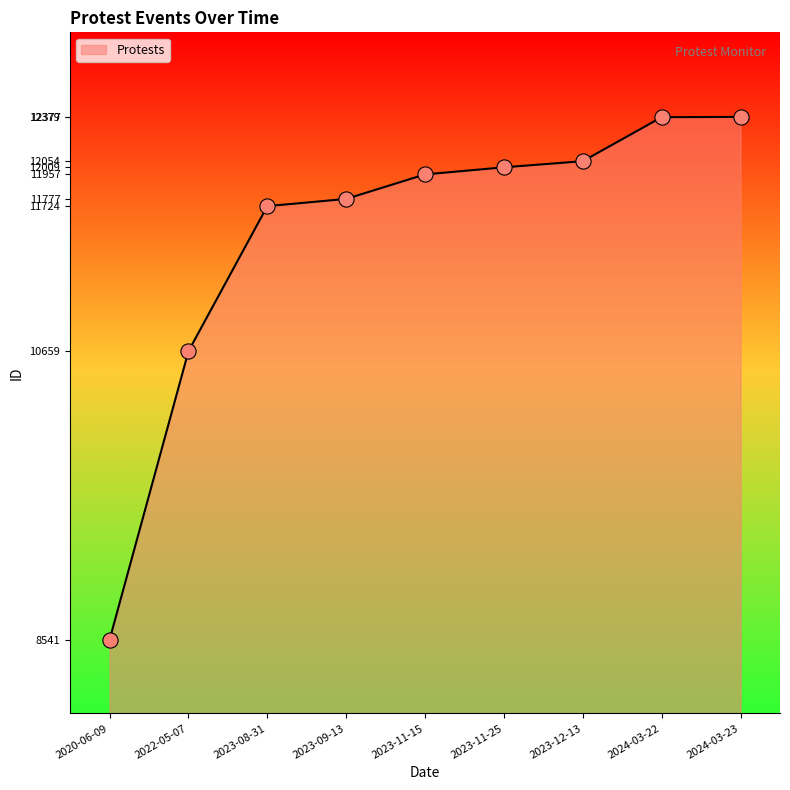

Between 2022-05-07 and 2023-09-13, which is larger?

2023-09-13